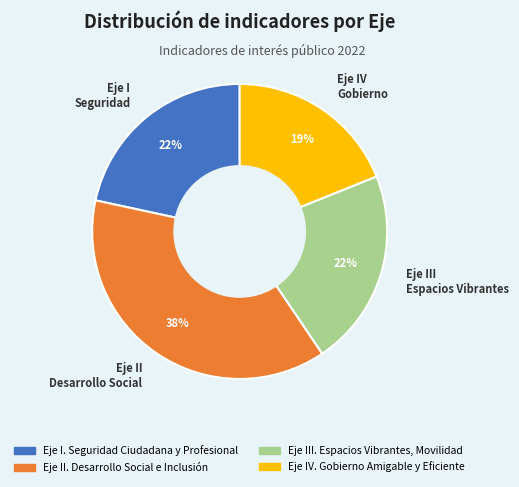

Do Eje II Desarrollo Social and Eje I Seguridad together represent more than half of the pie?

Yes